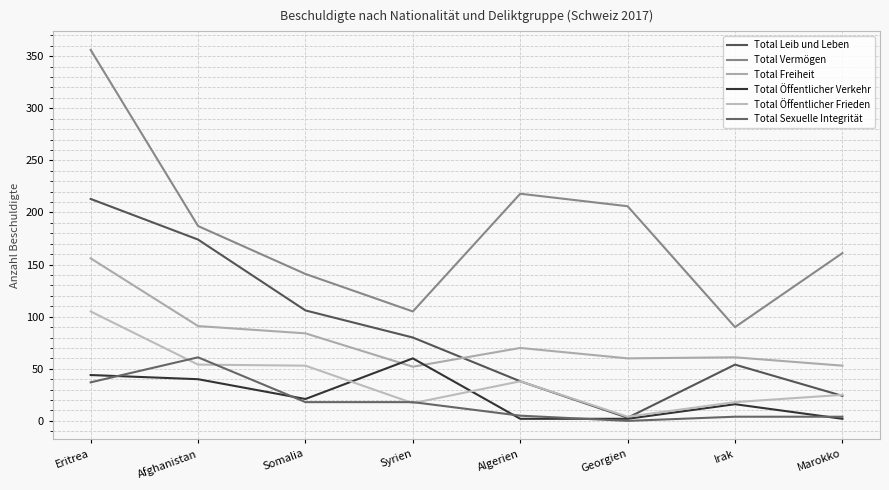

Reading left to right, what are all the values shown in this chart?

Total Leib und Leben: Eritrea=213	Afghanistan=174	Somalia=106	Syrien=80	Algerien=38	Georgien=3	Irak=54	Marokko=24
Total Vermögen: Eritrea=356	Afghanistan=187	Somalia=141	Syrien=105	Algerien=218	Georgien=206	Irak=90	Marokko=161
Total Freiheit: Eritrea=156	Afghanistan=91	Somalia=84	Syrien=52	Algerien=70	Georgien=60	Irak=61	Marokko=53
Total Öffentlicher Verkehr: Eritrea=44	Afghanistan=40	Somalia=21	Syrien=60	Algerien=2	Georgien=2	Irak=16	Marokko=2
Total Öffentlicher Frieden: Eritrea=105	Afghanistan=54	Somalia=53	Syrien=17	Algerien=38	Georgien=4	Irak=18	Marokko=25
Total Sexuelle Integrität: Eritrea=37	Afghanistan=61	Somalia=18	Syrien=18	Algerien=5	Georgien=0	Irak=4	Marokko=4